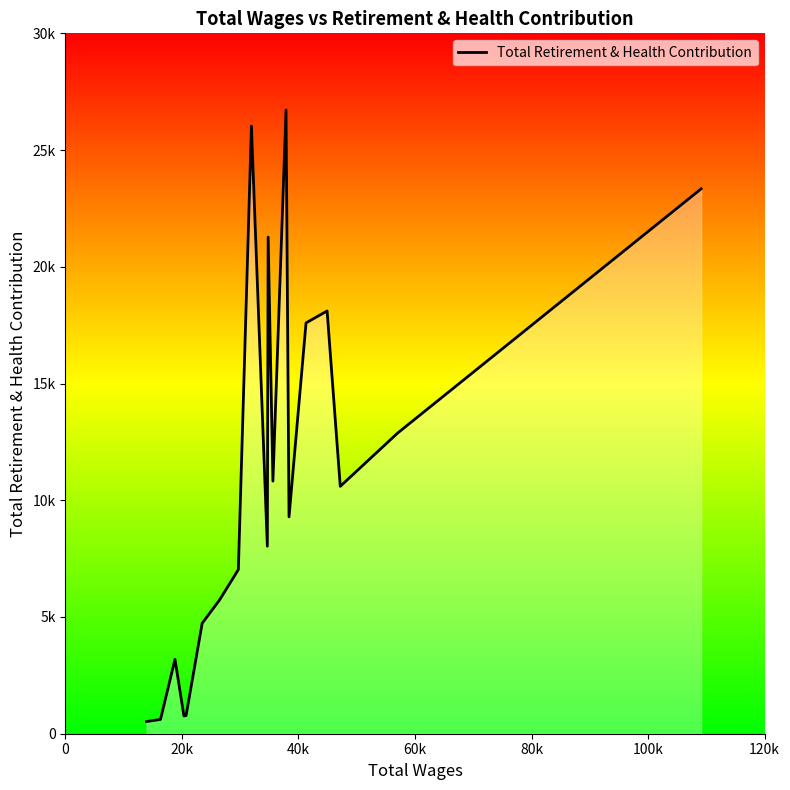

Does the chart display data point markers on the line(s)?

No